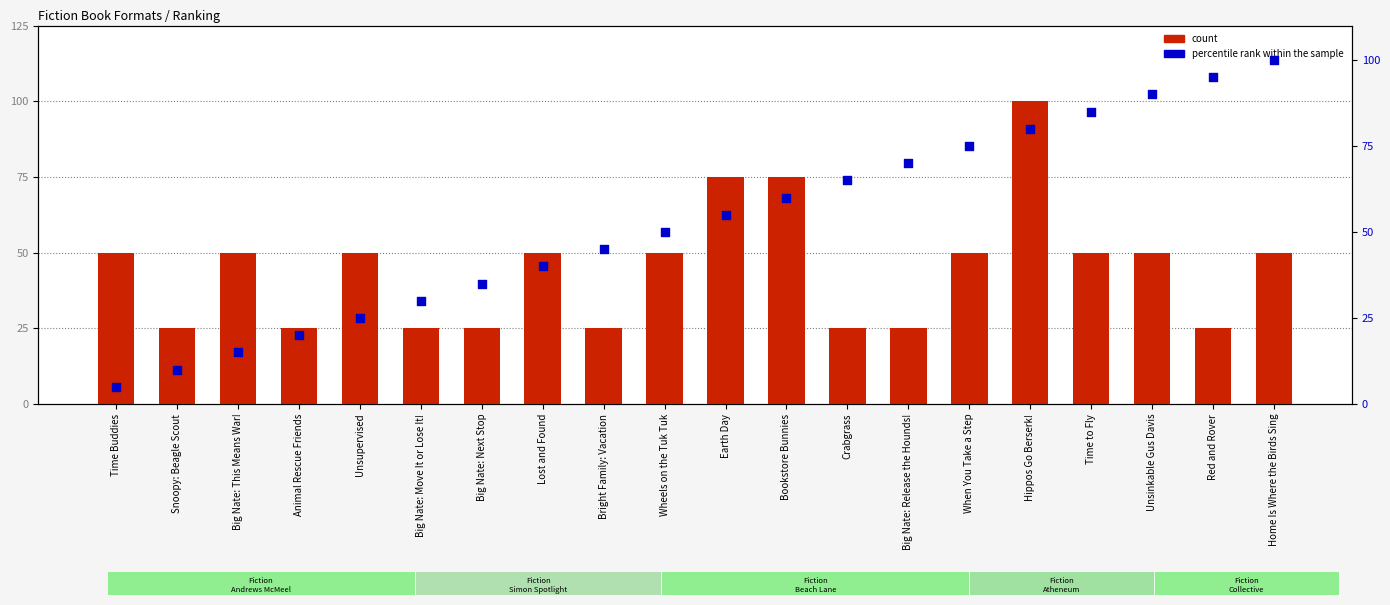

At how many categories does at least one series exceed 40?

12